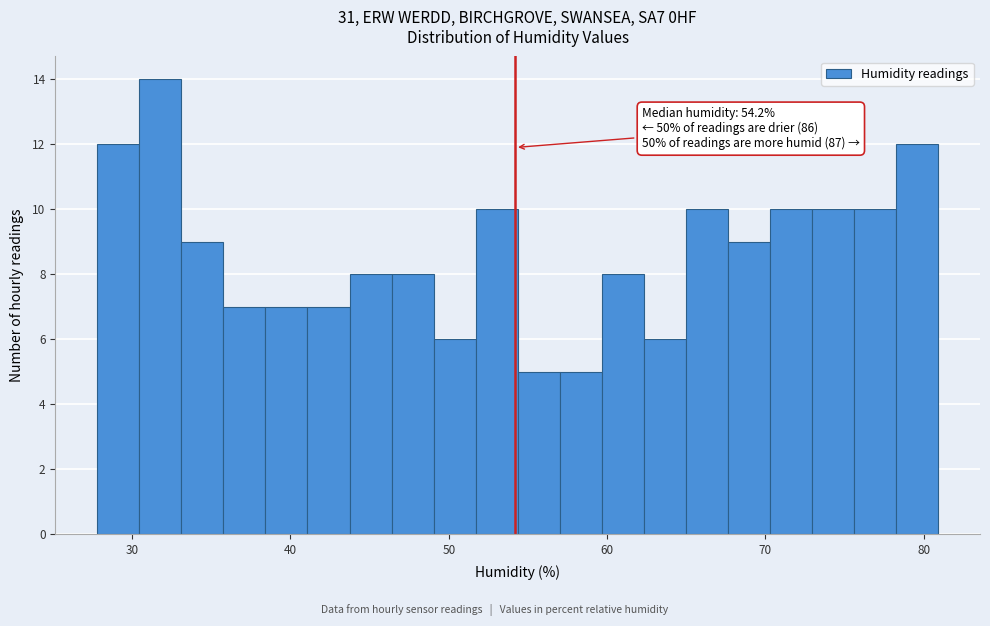

Around what value on the x-axis is the tallest bar? Give the approximate position of its centre, as read against the axis.

32